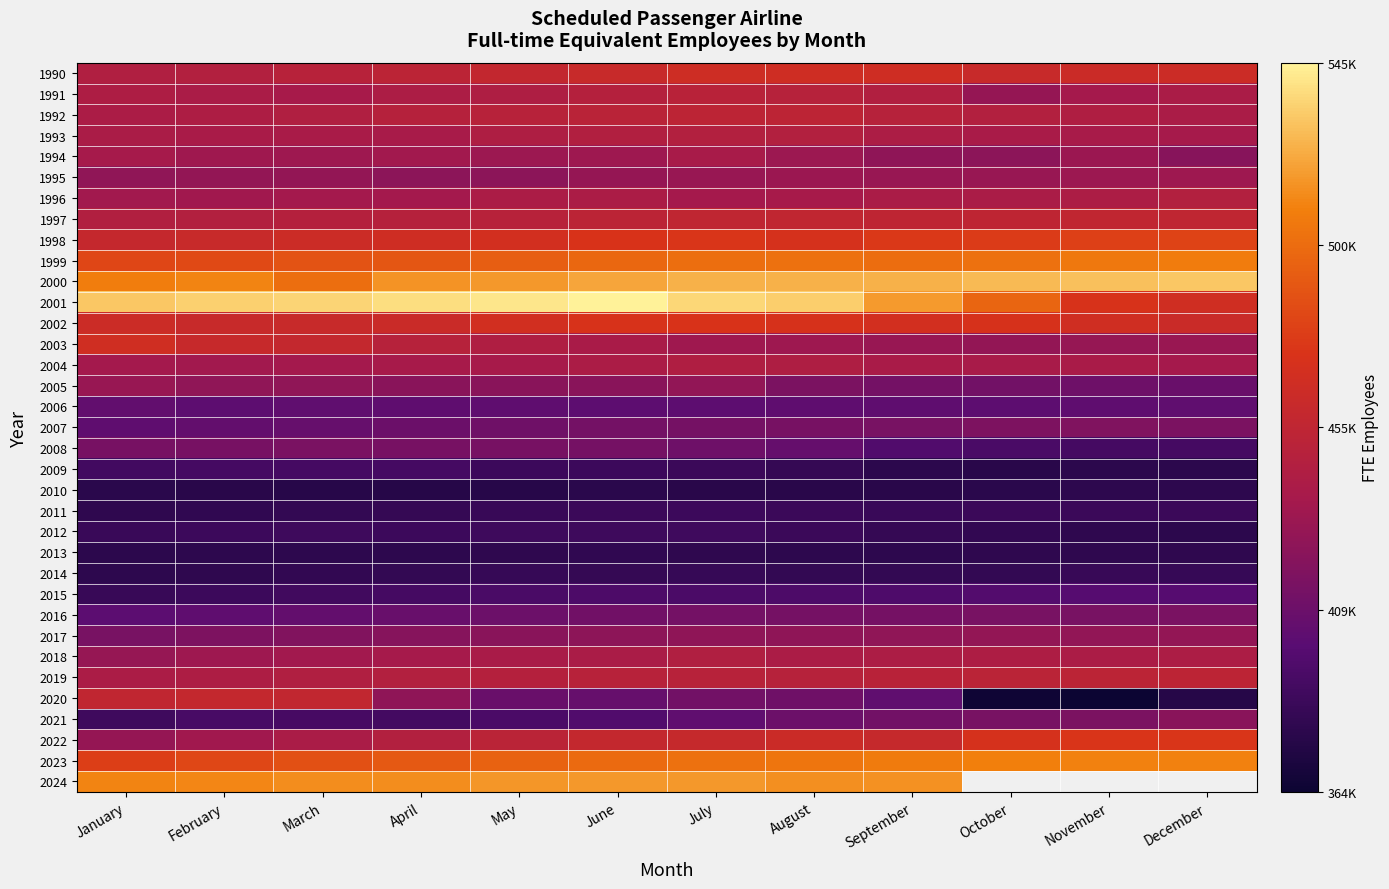

How many distinct data groups are displayed?

35